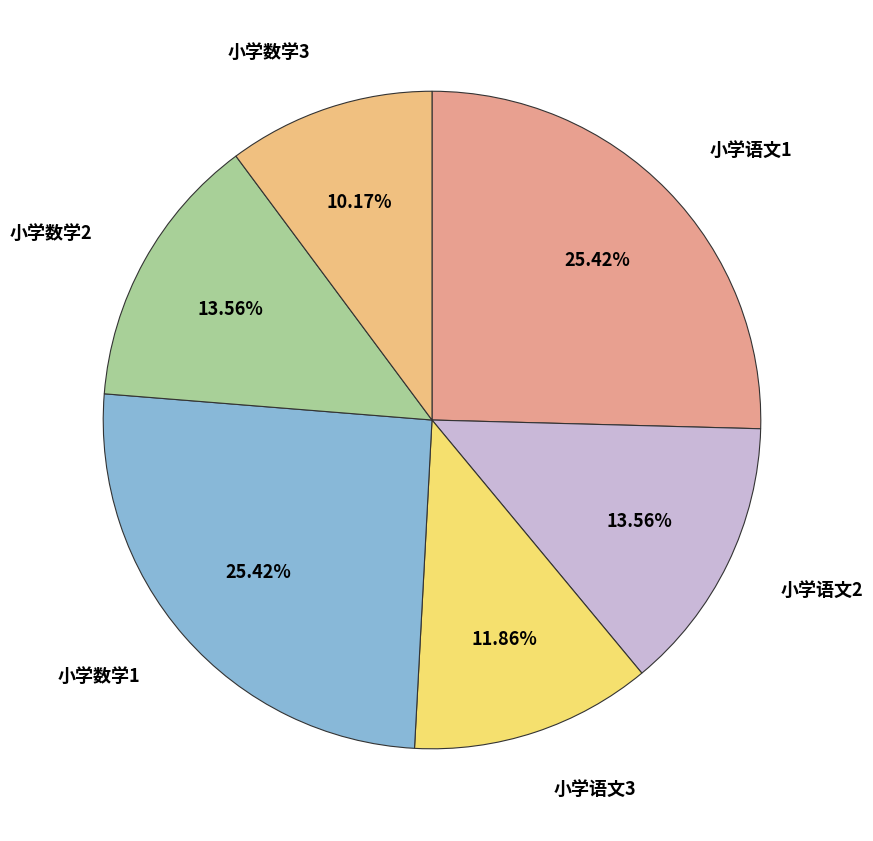

To the nearest percent, what is the combined percentage of 小学数学3 and 小学语文3?

22%